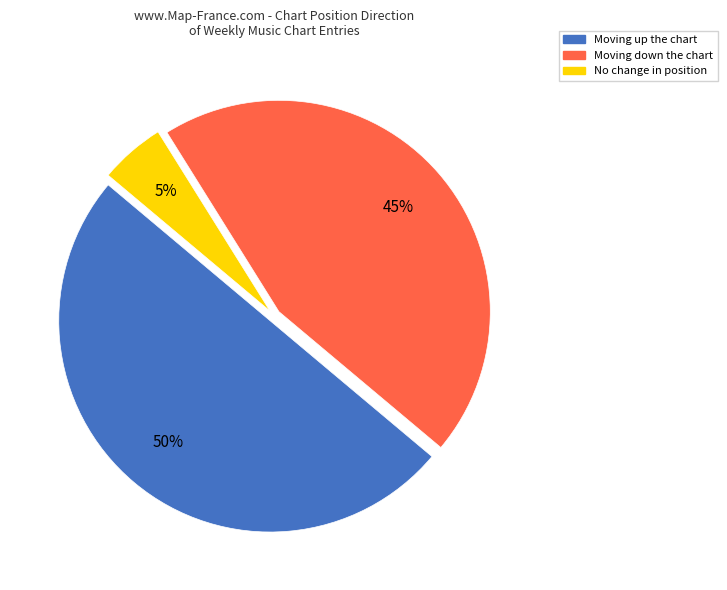

Do Moving down the chart and Moving up the chart together represent more than half of the pie?

Yes